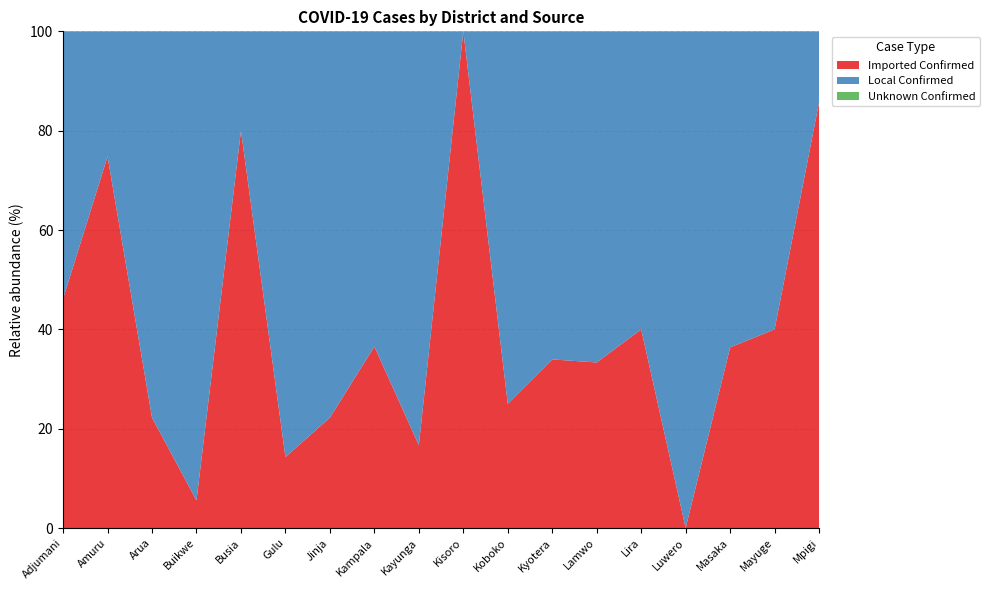

Reading right to left, what are all the values shown in this chart?

Imported Confirmed: 6	2	4	0	2	2	37	1	3	1	19	2	1	16	2	2	285	6
Local Confirmed: 1	3	7	8	3	4	72	3	0	5	33	7	6	4	34	7	96	7
Unknown Confirmed: 0	0	0	0	0	0	0	0	0	0	0	0	0	0	0	0	0	0